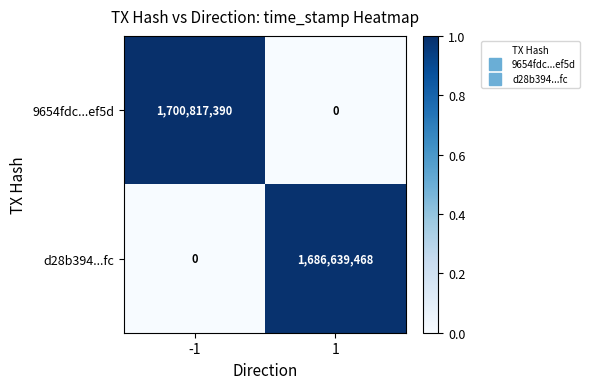

What is the difference between the maximum and minimum values in the d28b394...fc series?

1686639468